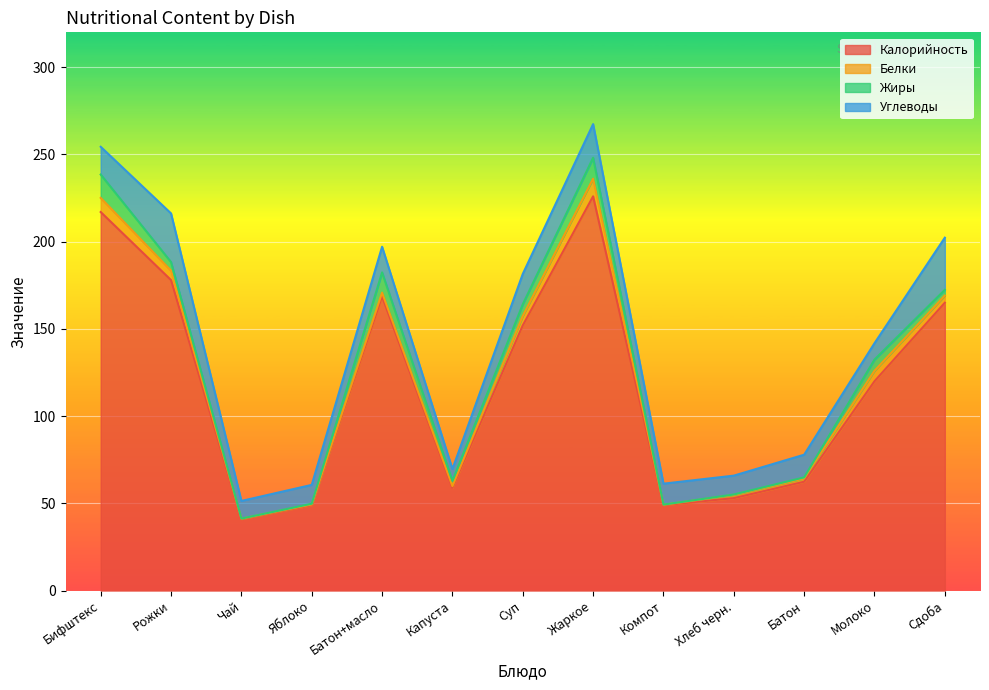

True or false: Калорийность and Жиры intersect in this chart.

False